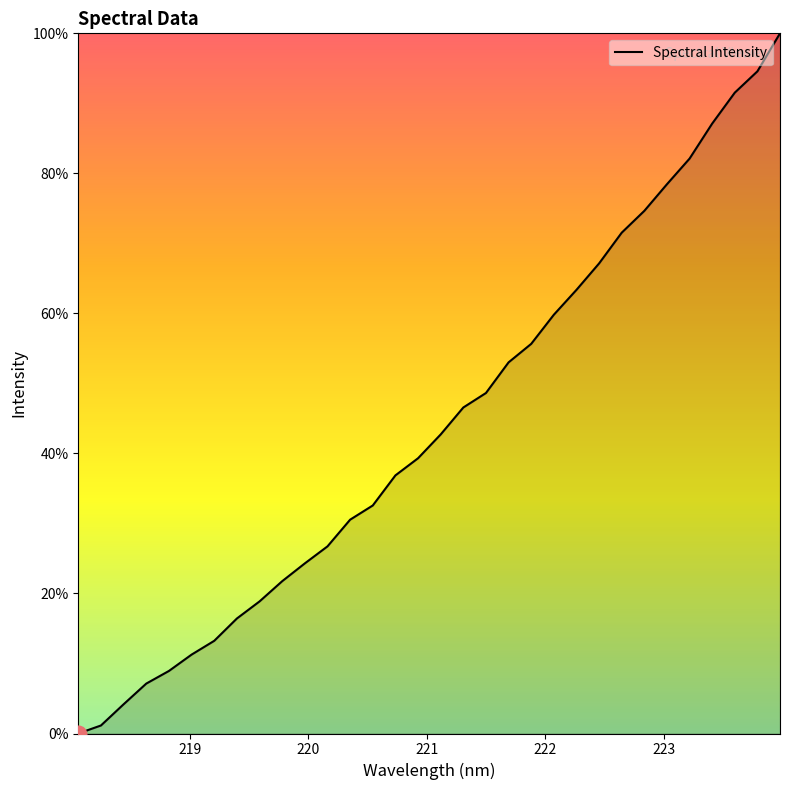

List the labels in order of value, largest first.

223.9802, 223.7895, 223.5987, 223.408, 223.2172, 223.0264, 222.8355, 222.6447, 222.4538, 222.263, 222.0721, 221.8812, 221.6902, 221.4993, 221.3083, 221.1174, 220.9264, 220.7354, 220.5444, 220.3533, 220.1623, 219.9712, 219.7801, 219.589, 219.3979, 219.2067, 219.0156, 218.8244, 218.6332, 218.442, 218.2508, 218.0596